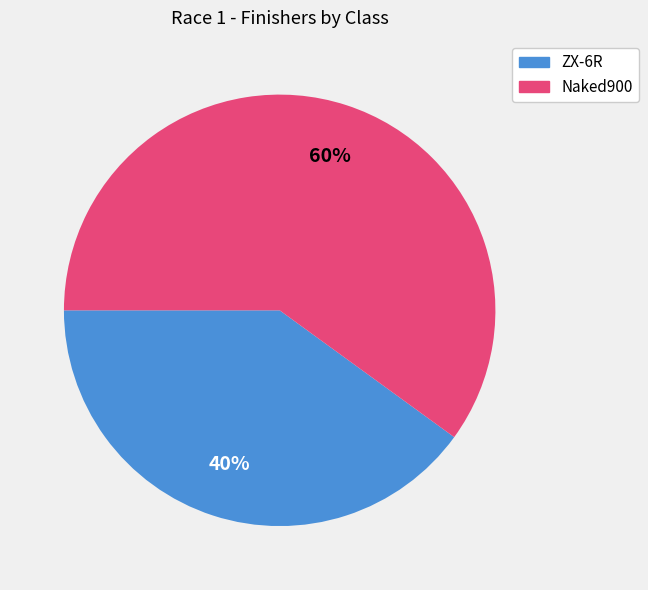

Is there any slice that represents more than half of the pie?

Yes